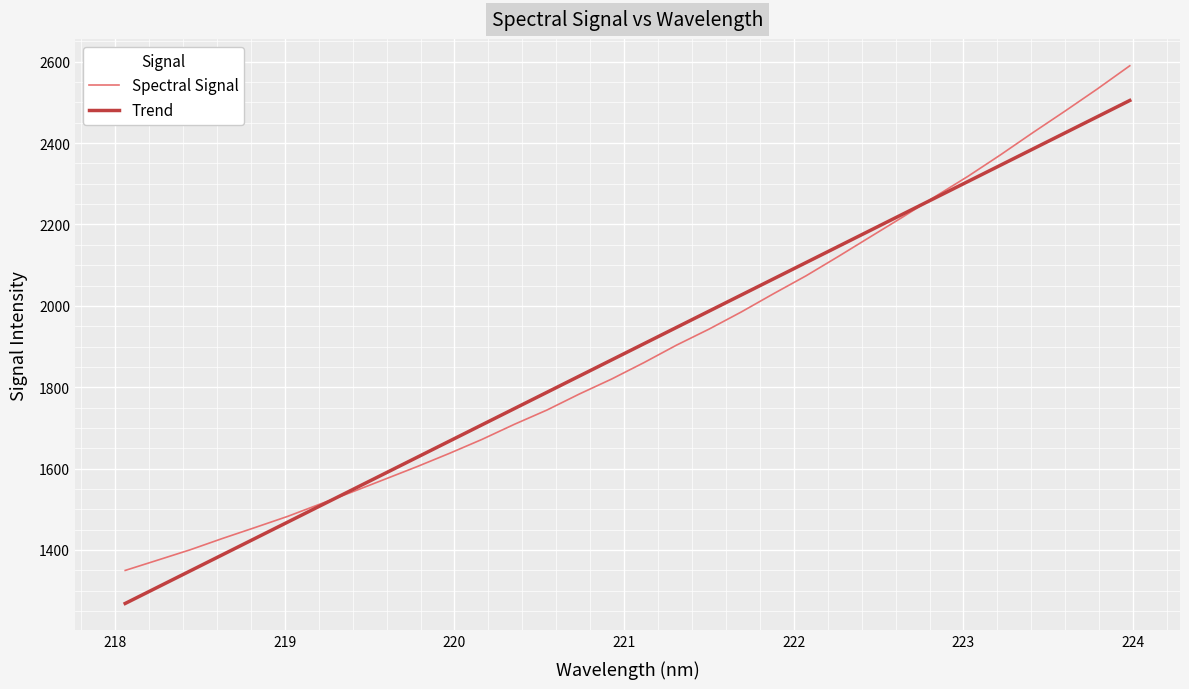

Does the chart display data point markers on the line(s)?

No